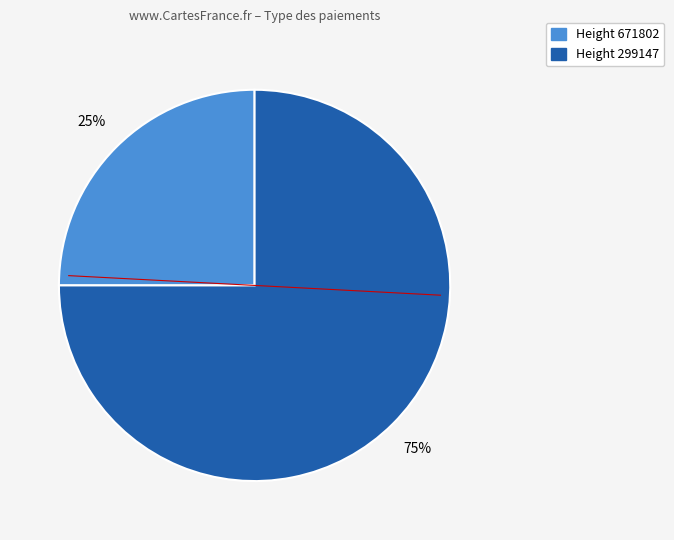

How many segments does this pie chart have?

2